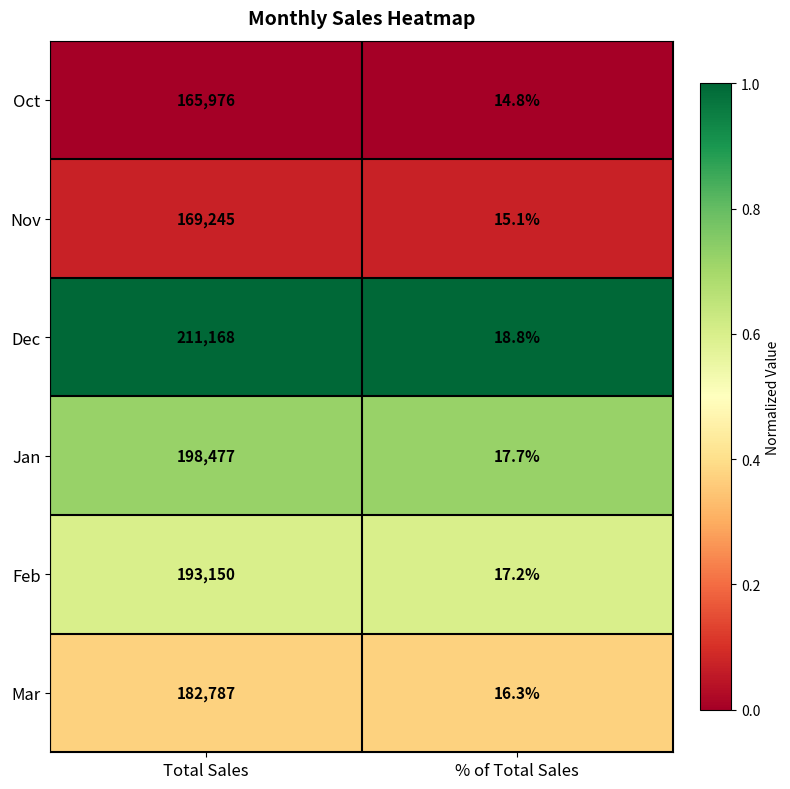

Reading left to right, extract all data points from this chart.

Oct: Total Sales=165976.0	% of Total Sales=14.8
Nov: Total Sales=169245.0	% of Total Sales=15.1
Dec: Total Sales=211168.0	% of Total Sales=18.8
Jan: Total Sales=198477.0	% of Total Sales=17.7
Feb: Total Sales=193150.0	% of Total Sales=17.2
Mar: Total Sales=182787.0	% of Total Sales=16.3